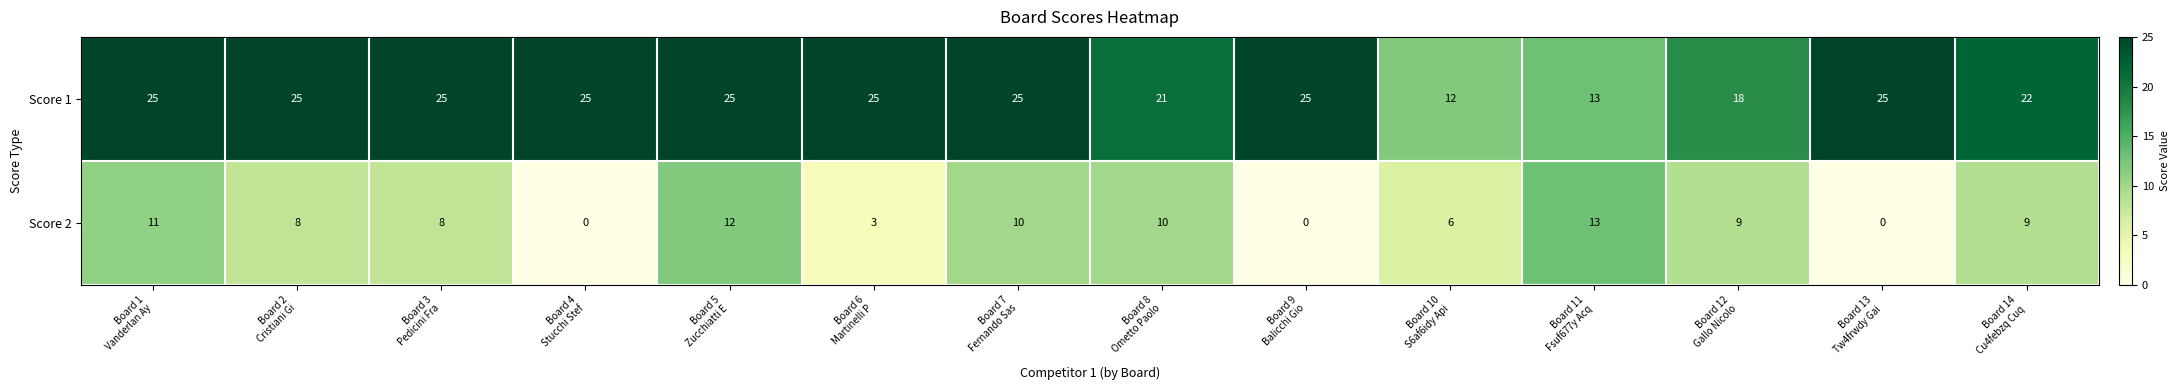

What is the sum of all Score 2 values?

99